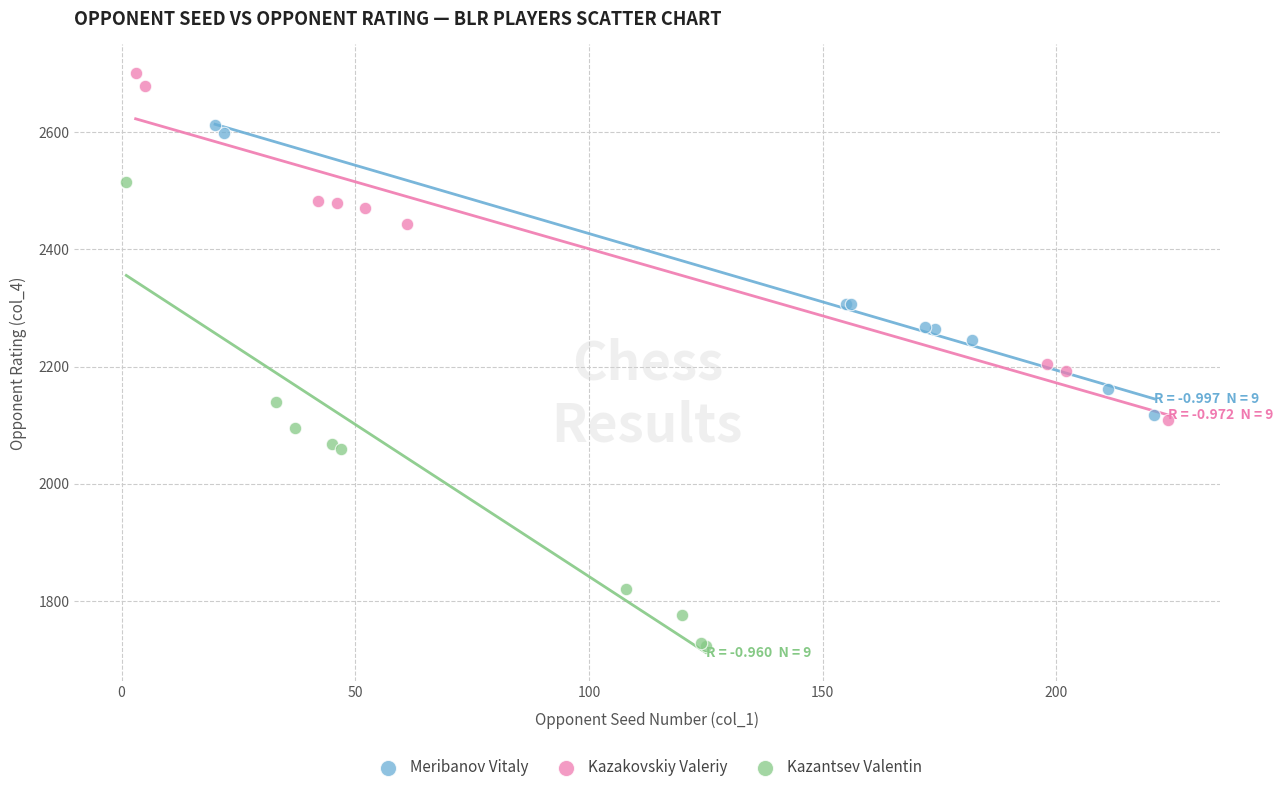

Which series reaches the maximum Y coordinate?

Kazakovskiy Valeriy